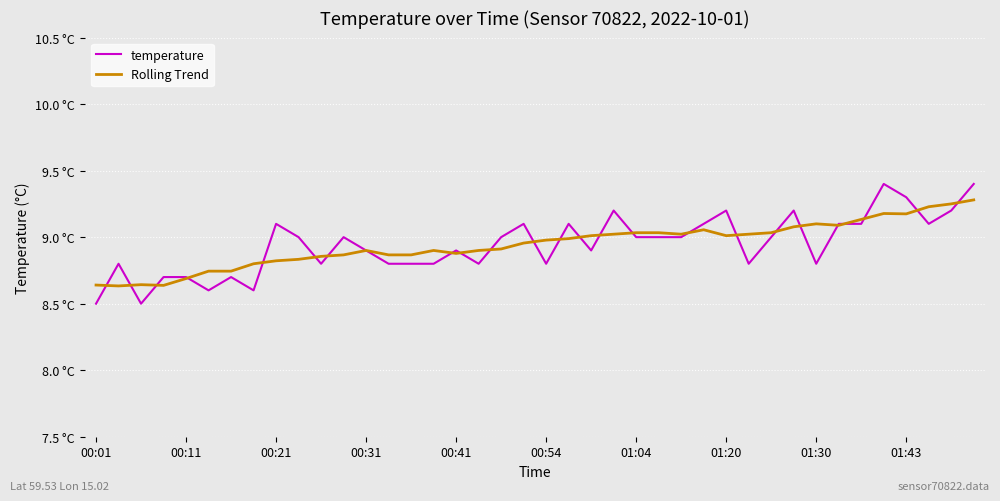

Reading left to right, what are all the values shown in this chart?

temperature: 8.5	8.8	8.5	8.7	8.7	8.6	8.7	8.6	9.1	9.0	8.8	9.0	8.9	8.8	8.8	8.8	8.9	8.8	9.0	9.1	8.8	9.1	8.9	9.2	9.0	9.0	9.0	9.1	9.2	8.8	9.0	9.2	8.8	9.1	9.1	9.4	9.3	9.1	9.2	9.4
Rolling Trend: 8.6	8.6	8.6	8.6	8.7	8.7	8.7	8.8	8.8	8.8	8.9	8.9	8.9	8.9	8.9	8.9	8.9	8.9	8.9	9.0	9.0	9.0	9.0	9.0	9.0	9.0	9.0	9.1	9.0	9.0	9.0	9.1	9.1	9.1	9.1	9.2	9.2	9.2	9.2	9.3